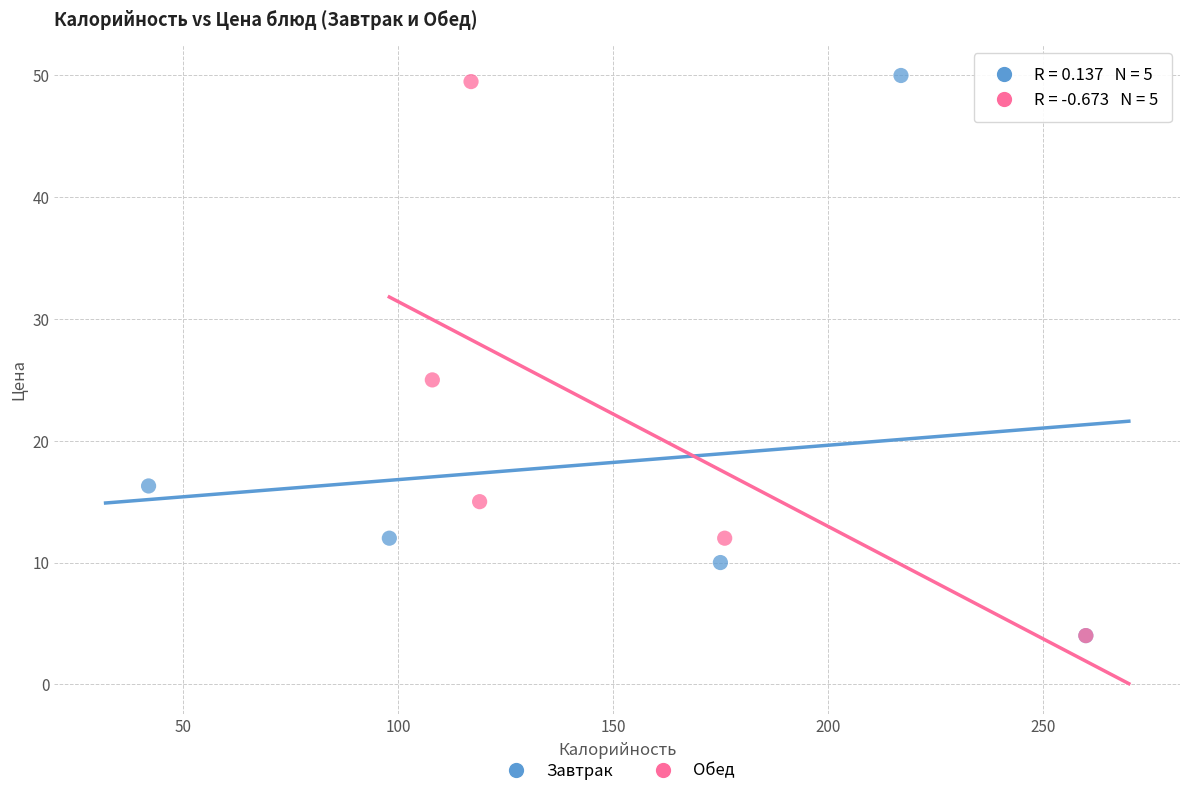

What are all the series names shown in the legend?

Завтрак, Обед